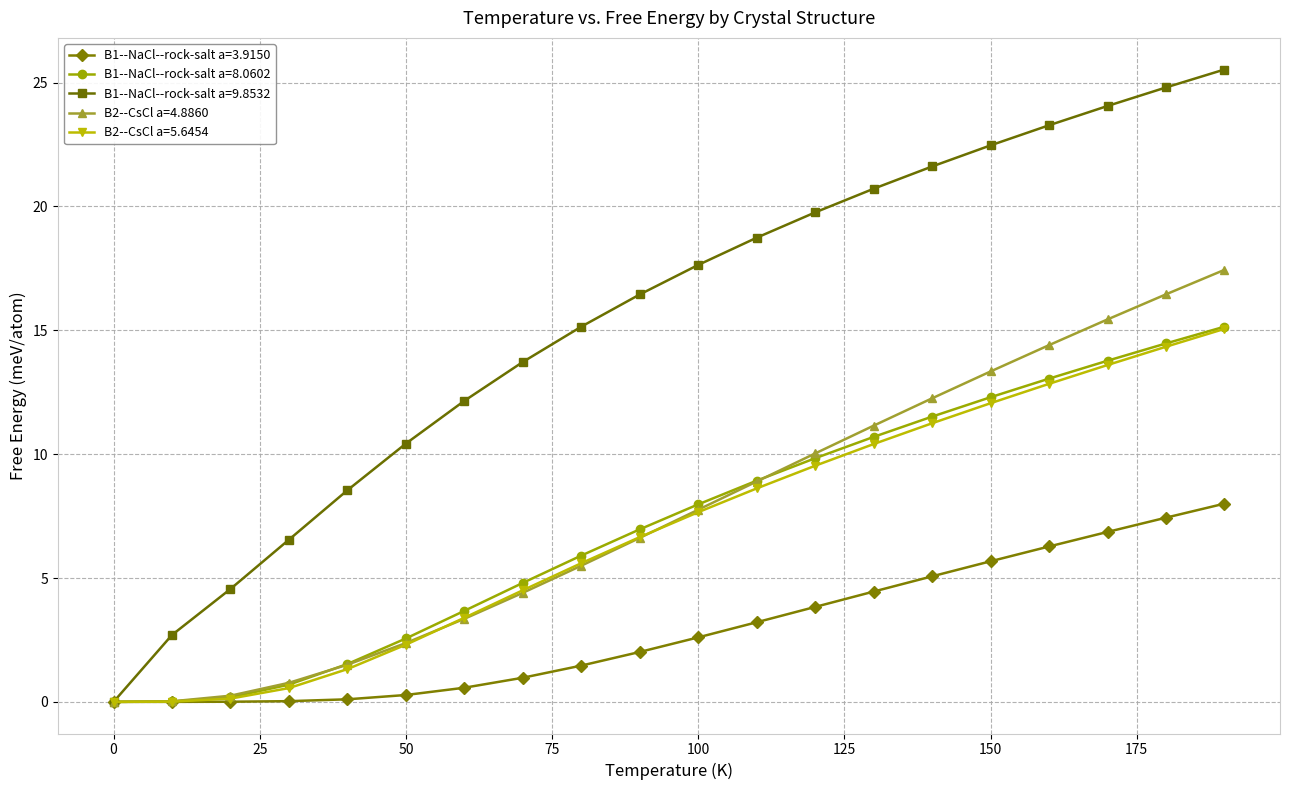

Which series has the widest spread of values?

B1--NaCl--rock-salt a=9.8532